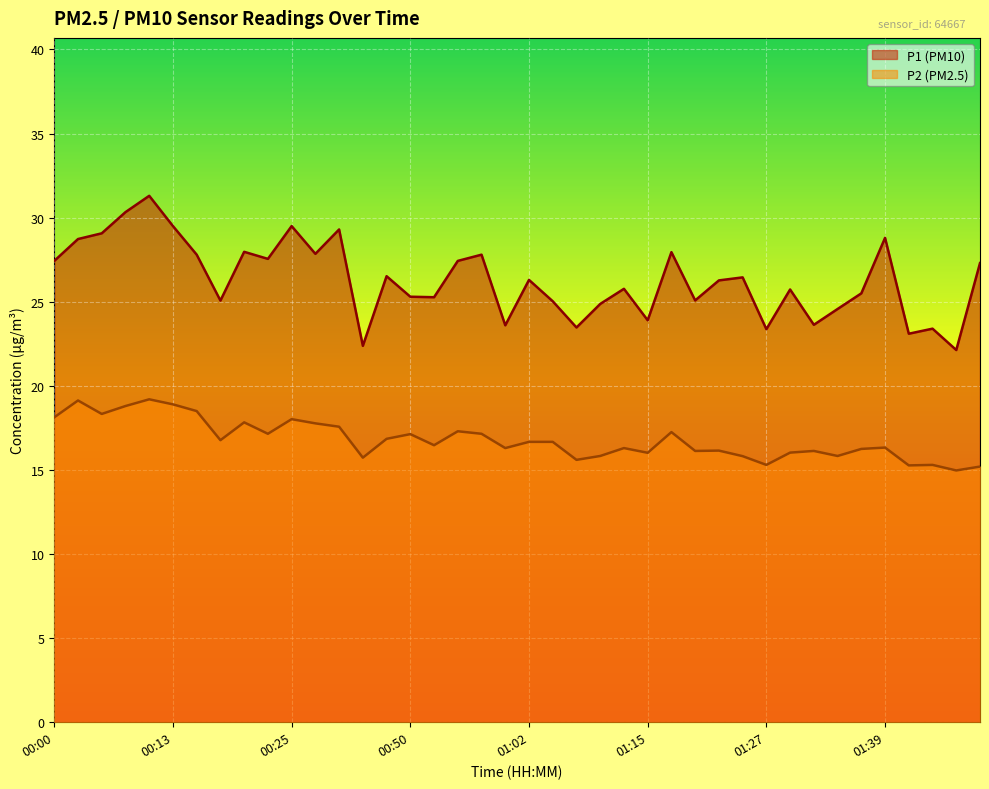

Count the number of categories in the chart.

40